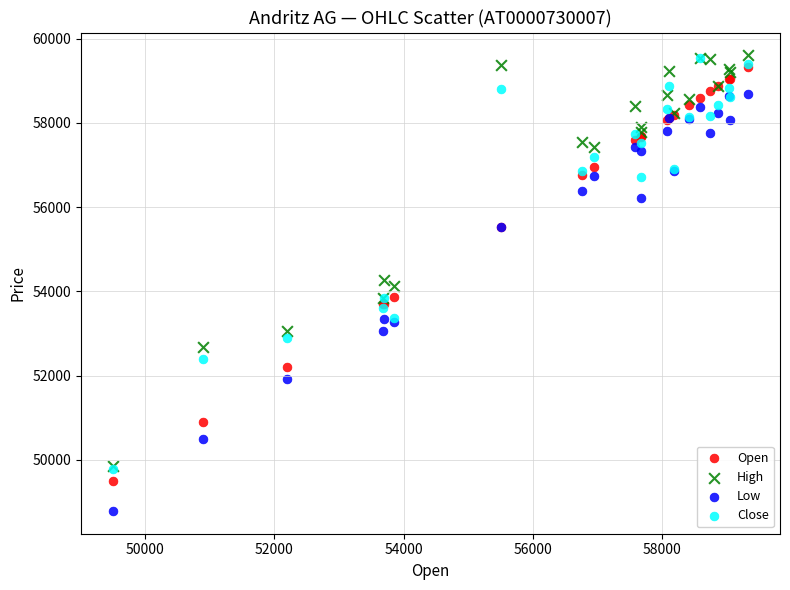

In the Close series, what Y value is closest to 54650?

53836